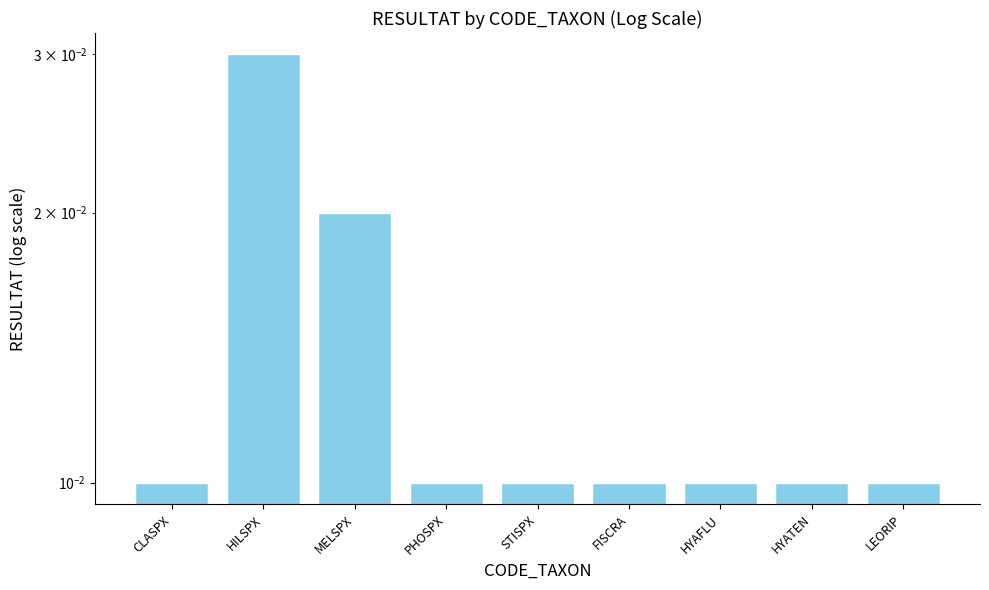

List the labels in order of value, largest first.

HILSPX, MELSPX, CLASPX, PHOSPX, STISPX, FISCRA, HYAFLU, HYATEN, LEORIP